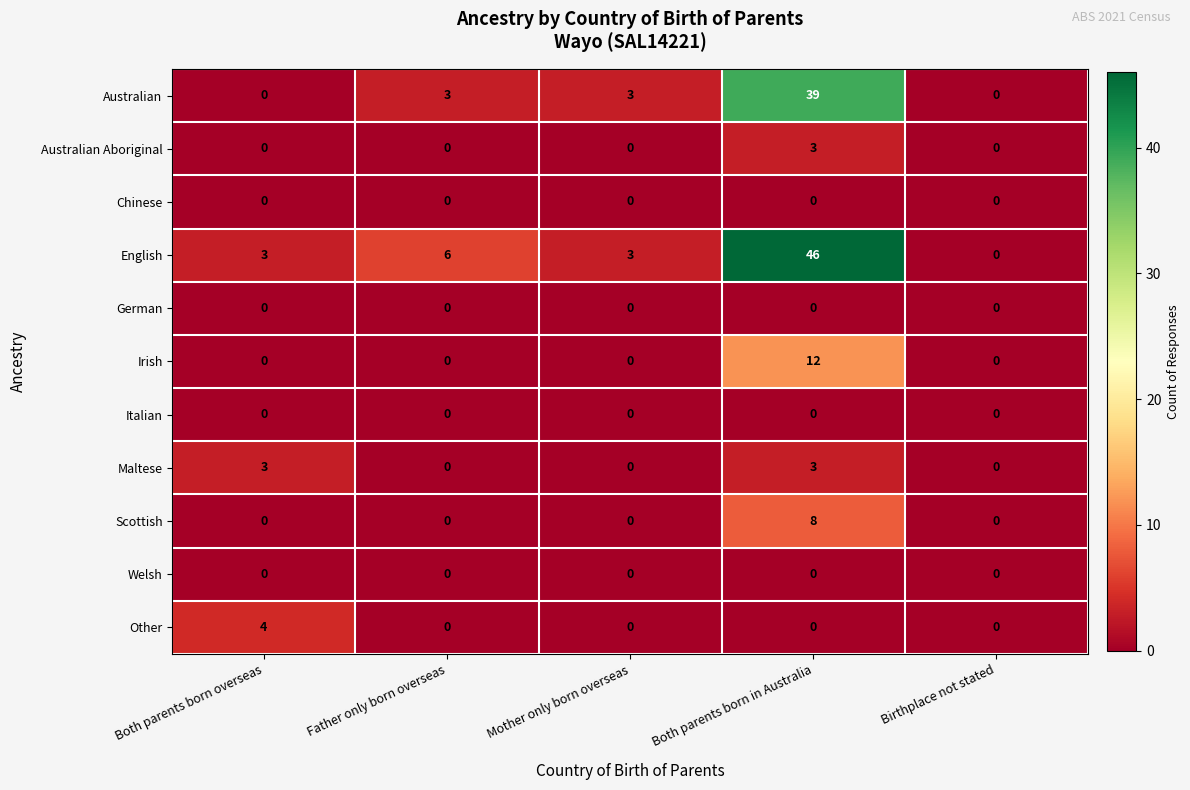

What is the difference between the highest and lowest values at Mother only born overseas?

3